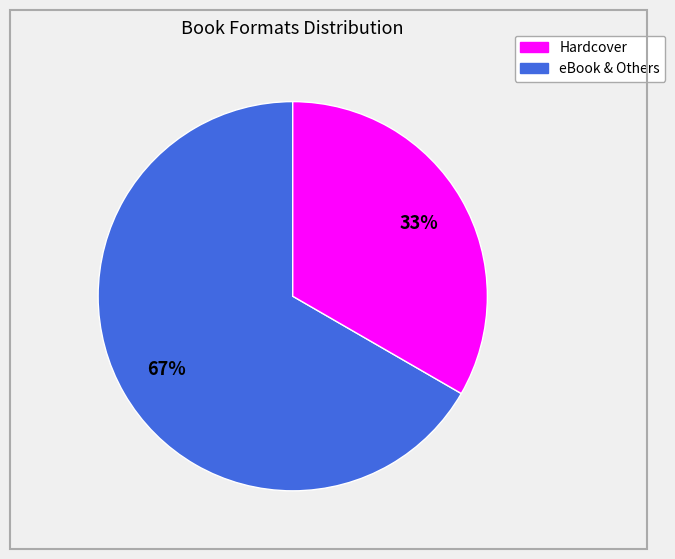

Does any single category account for the majority?

Yes